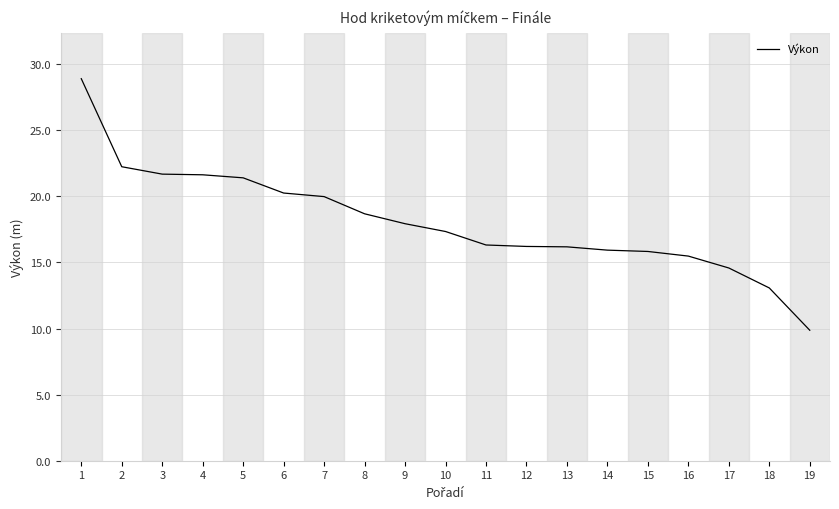

At which label is the value closest to 19?

8